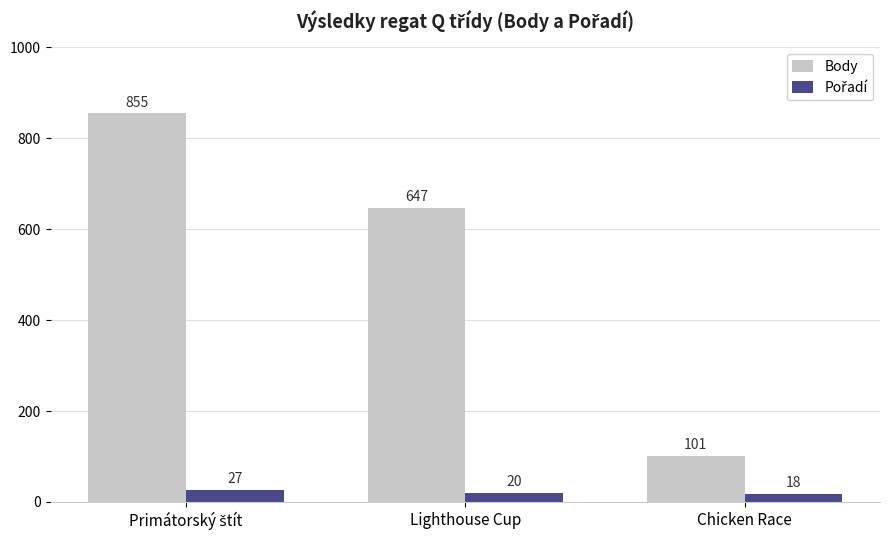

How many Body values are between 101 and 855?

3